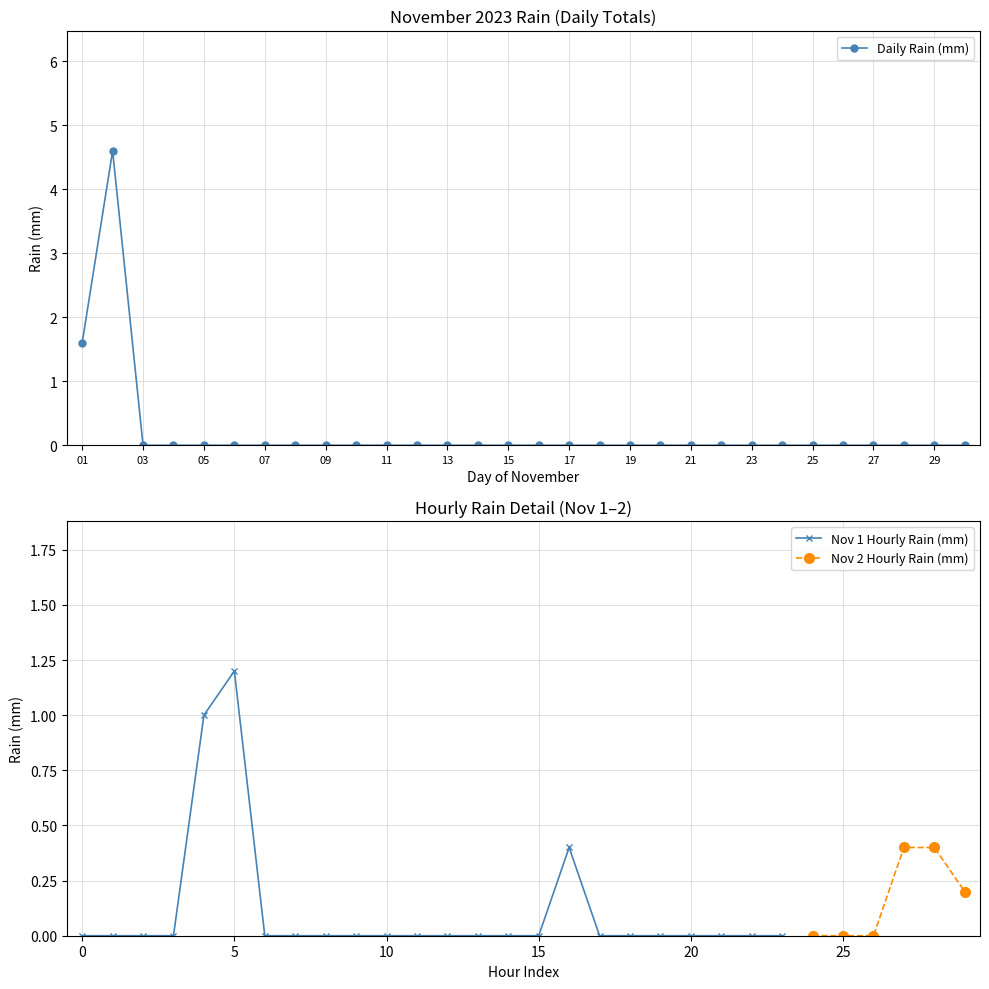

Count the number of values greater than 0.

2